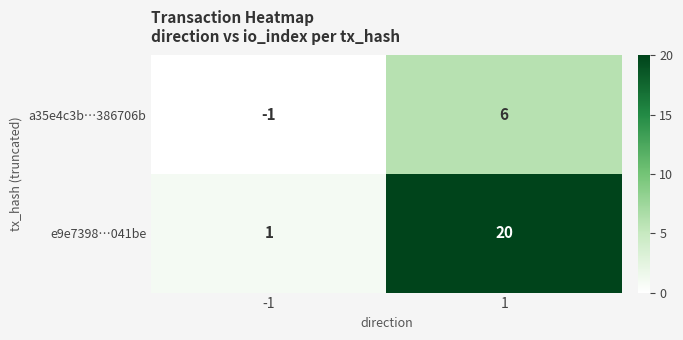

Reading right to left, transcribe all the data shown in this chart.

a35e4c3b…386706b: 1=6	-1=-1
e9e7398…041be: 1=20	-1=1